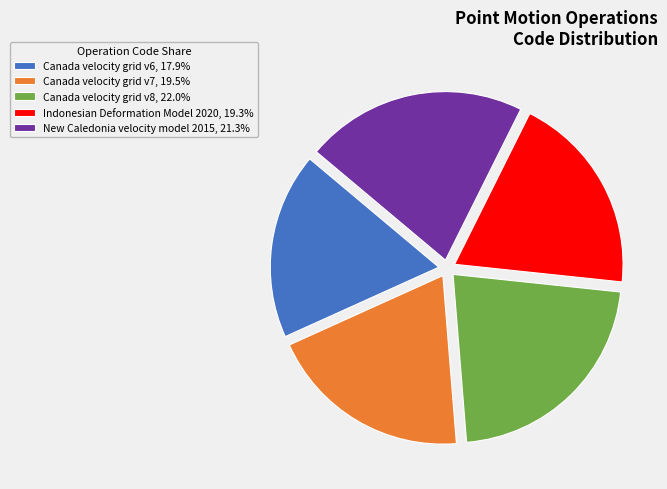

Is there a majority slice in this chart?

No